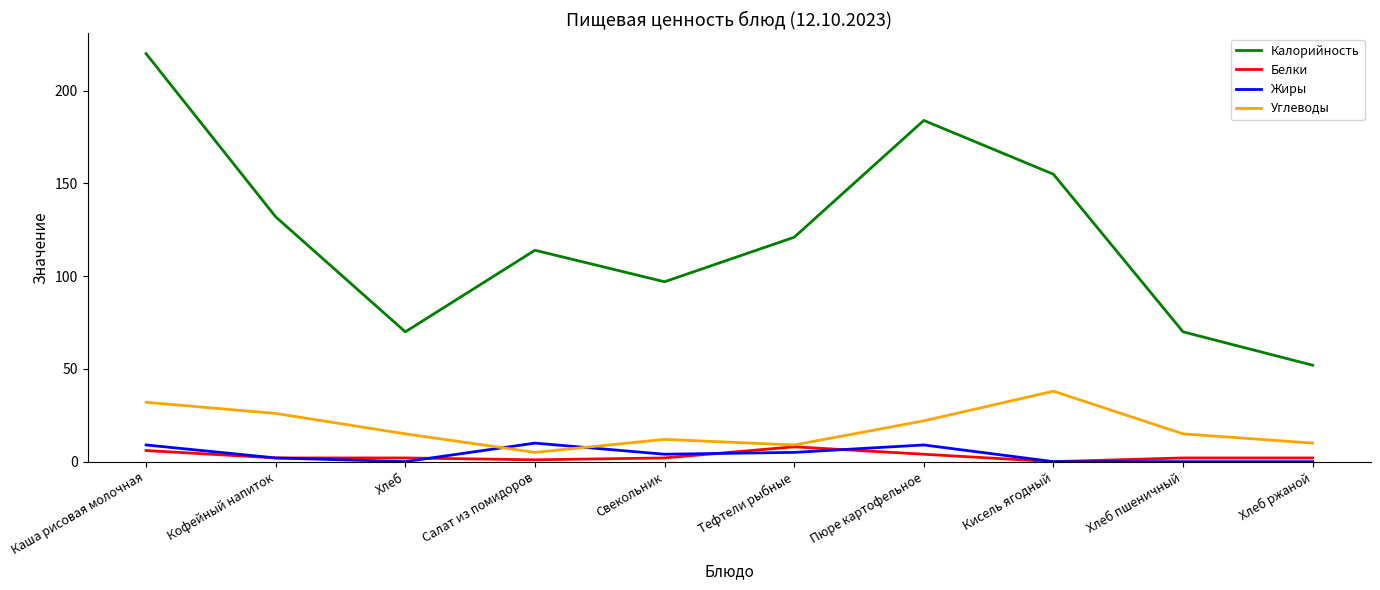

Which series has the largest total across all categories?

Калорийность